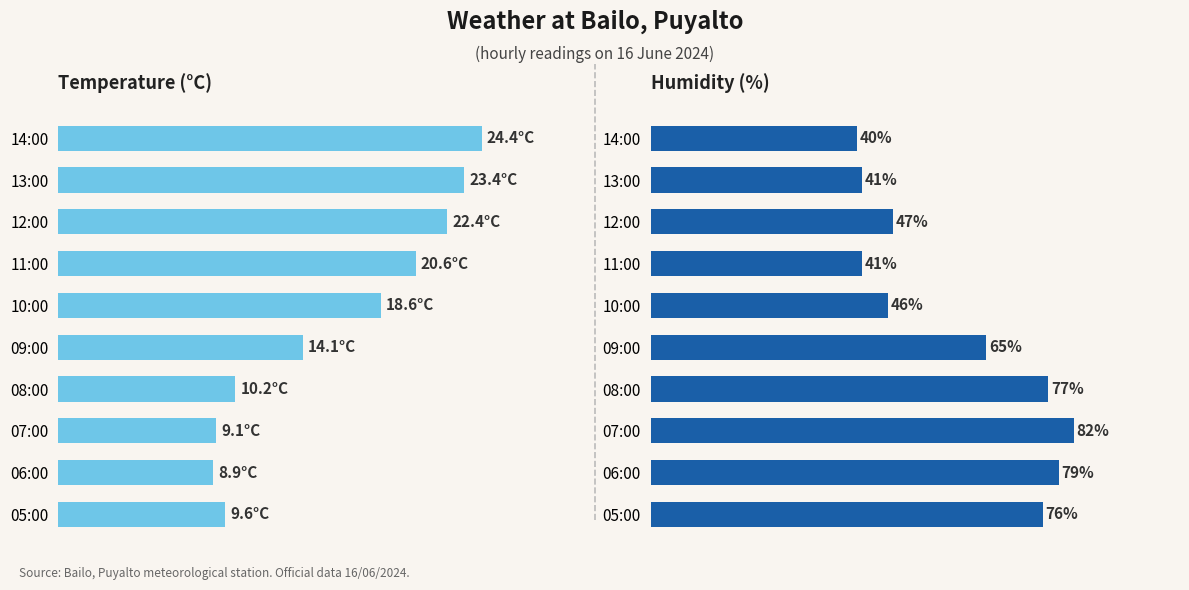

What are all the series names shown in the legend?

Temperature (C), Humidity (%)